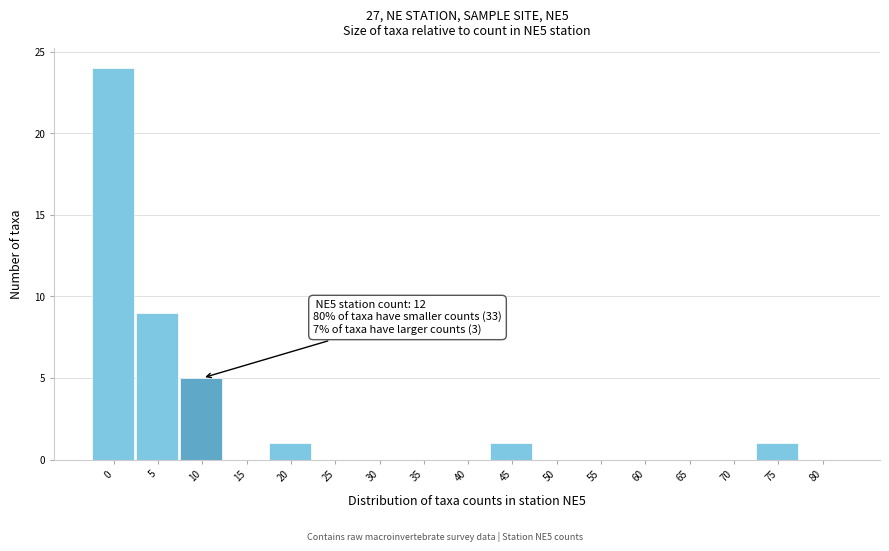

Reading left to right, what are all the values shown in this chart?

0=24	5=9	10=5	15=0	20=1	25=0	30=0	35=0	40=0	45=1	50=0	55=0	60=0	65=0	70=0	75=1	80=0